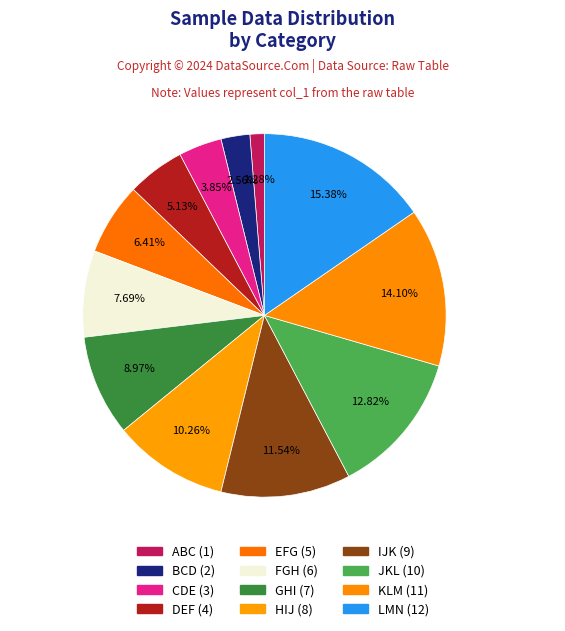

To the nearest percent, what portion does LMN represent?

15%